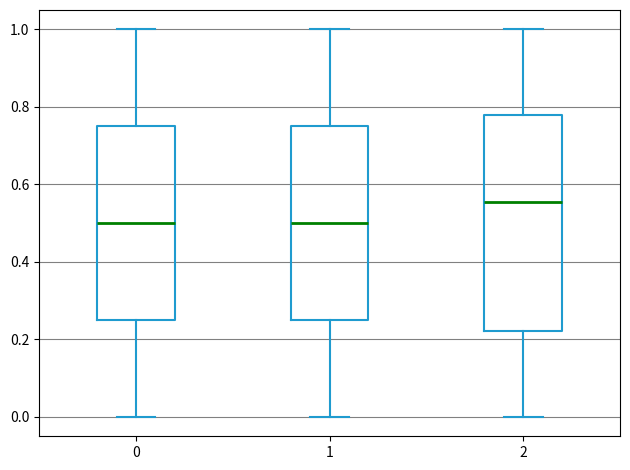

Reading left to right, read every box against the y-axis: the position of its median line, the range the box covers, and the ends of its whiskers. The values are not printed on the chart, so give them approximately, as read against the axis.

0: median 0.50, box 0.26 to 0.76, whiskers 0.00 to 1.00
1: median 0.50, box 0.26 to 0.76, whiskers 0.00 to 1.00
2: median 0.56, box 0.22 to 0.78, whiskers 0.00 to 1.00